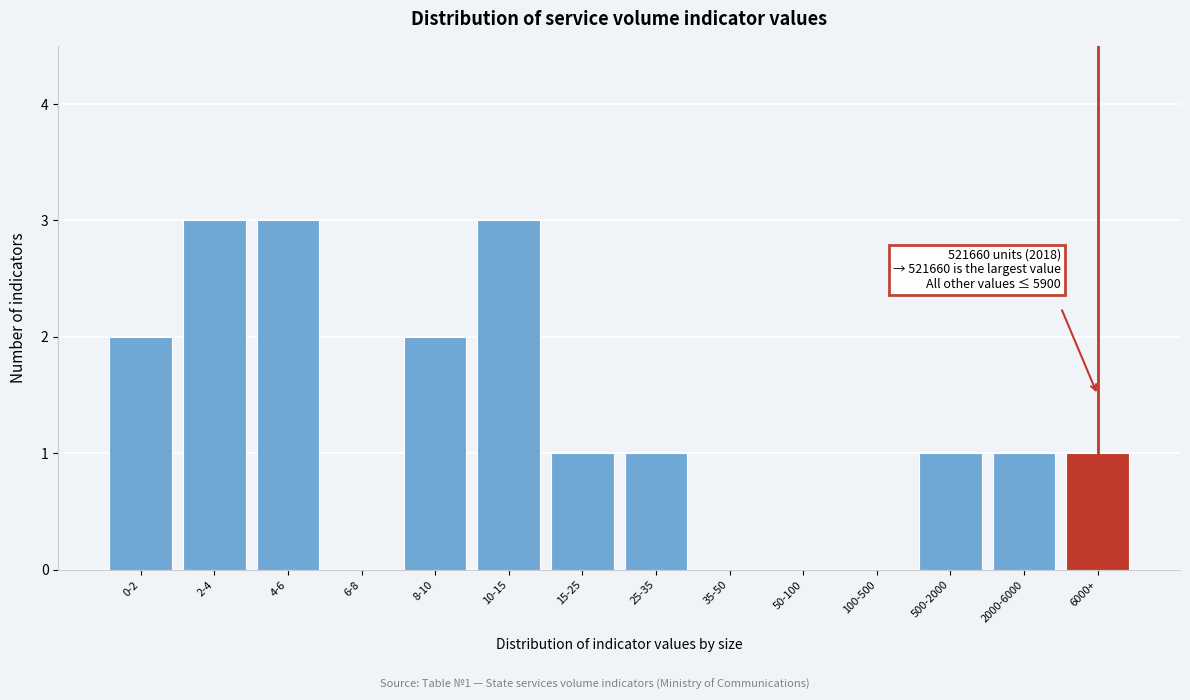

Reading left to right, transcribe all the data shown in this chart.

0-2=2	2-4=3	4-6=3	6-8=0	8-10=2	10-15=3	15-25=1	25-35=1	35-50=0	50-100=0	100-500=0	500-2000=1	2000-6000=1	6000+=1